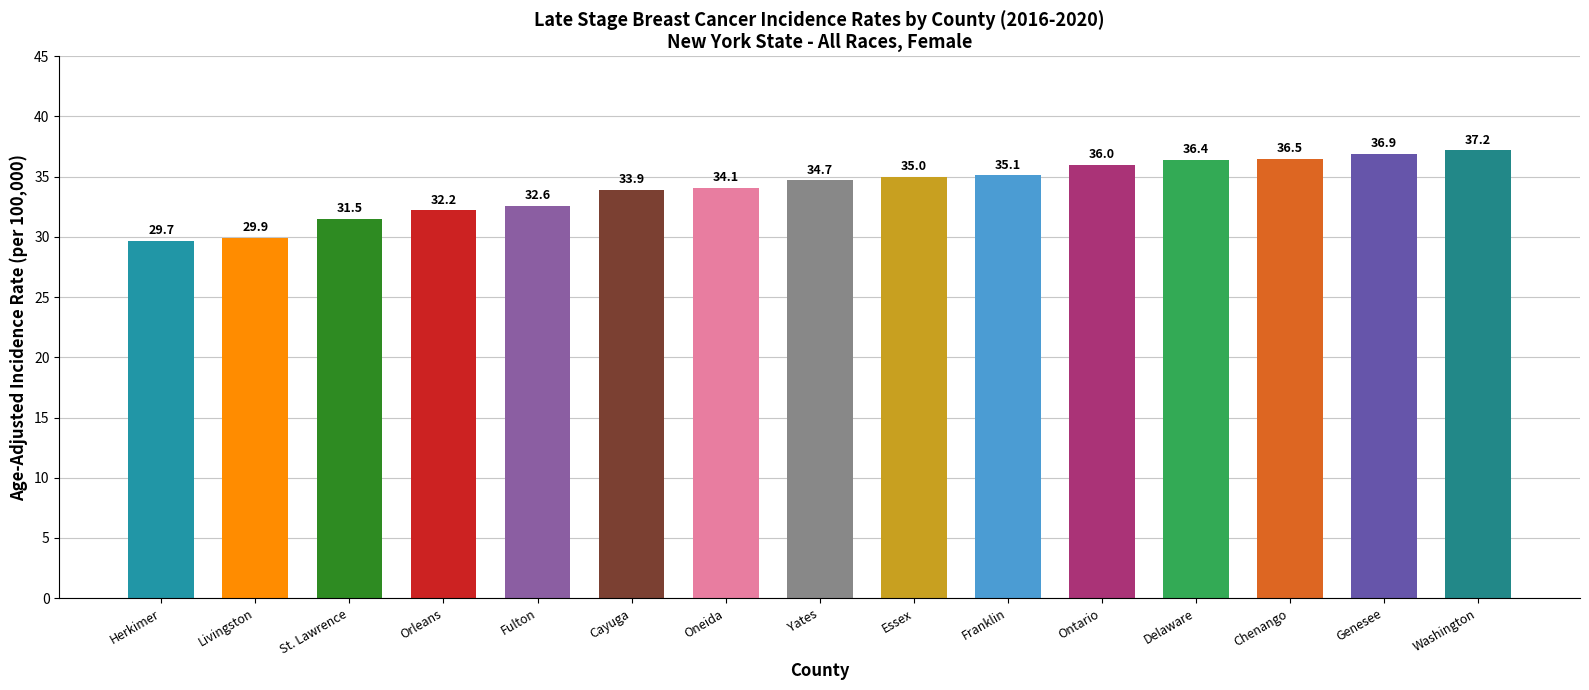

What is the label of the 11th bar from the left?

Ontario